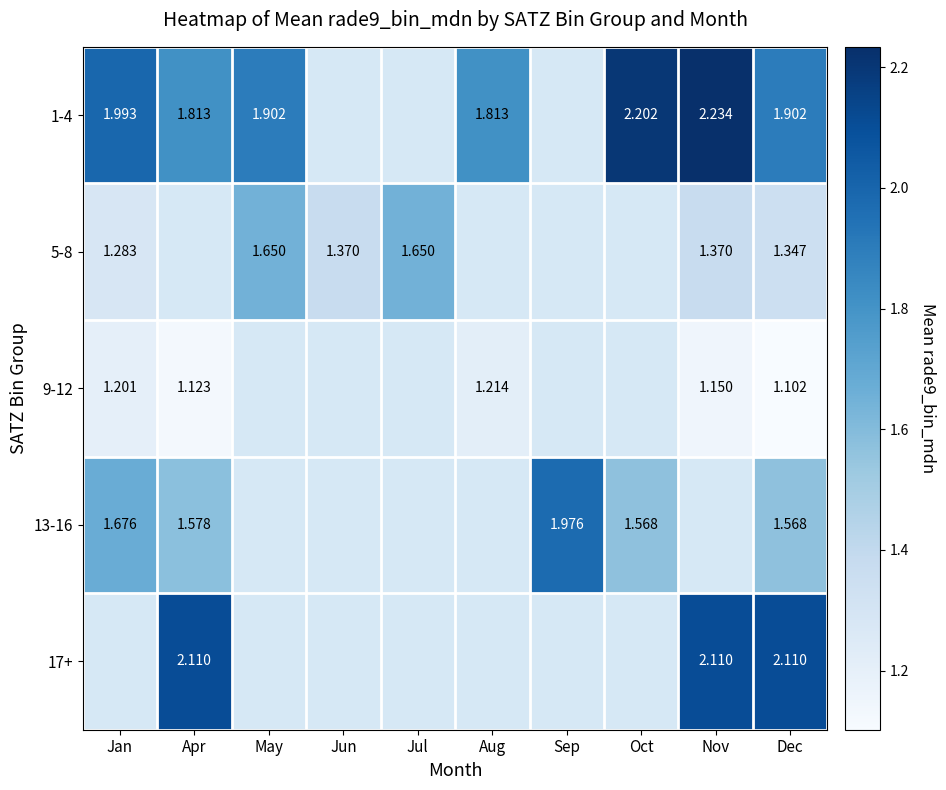

Is the value of 5-8 at Dec greater than the value of 9-12 at Apr?

Yes